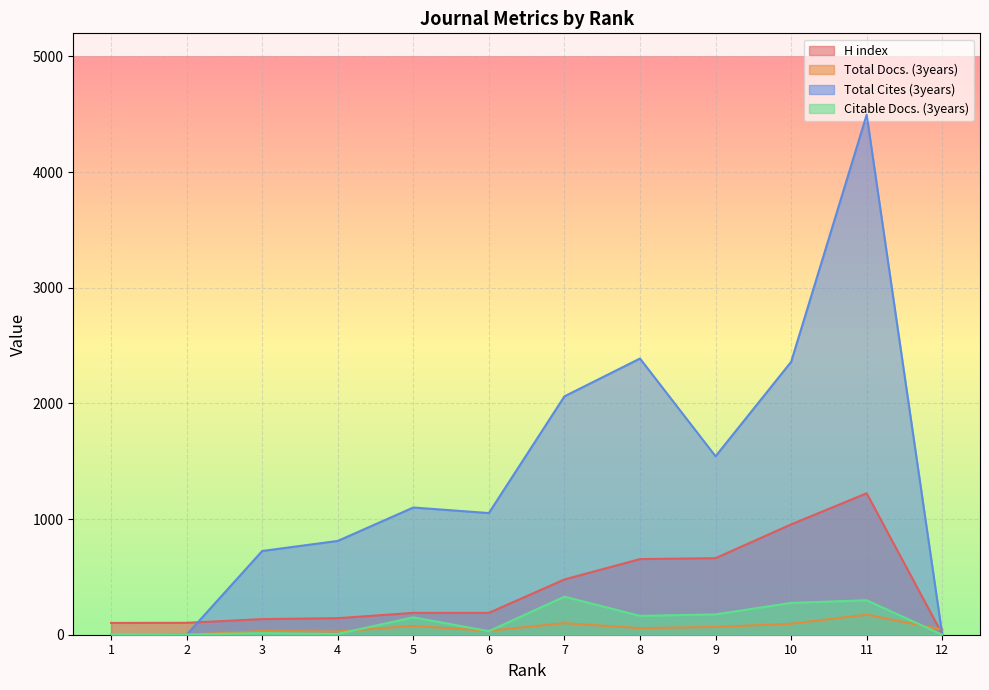

In Citable Docs. (3years), how many points are higher than both neighbors (excluding endpoints)?

4